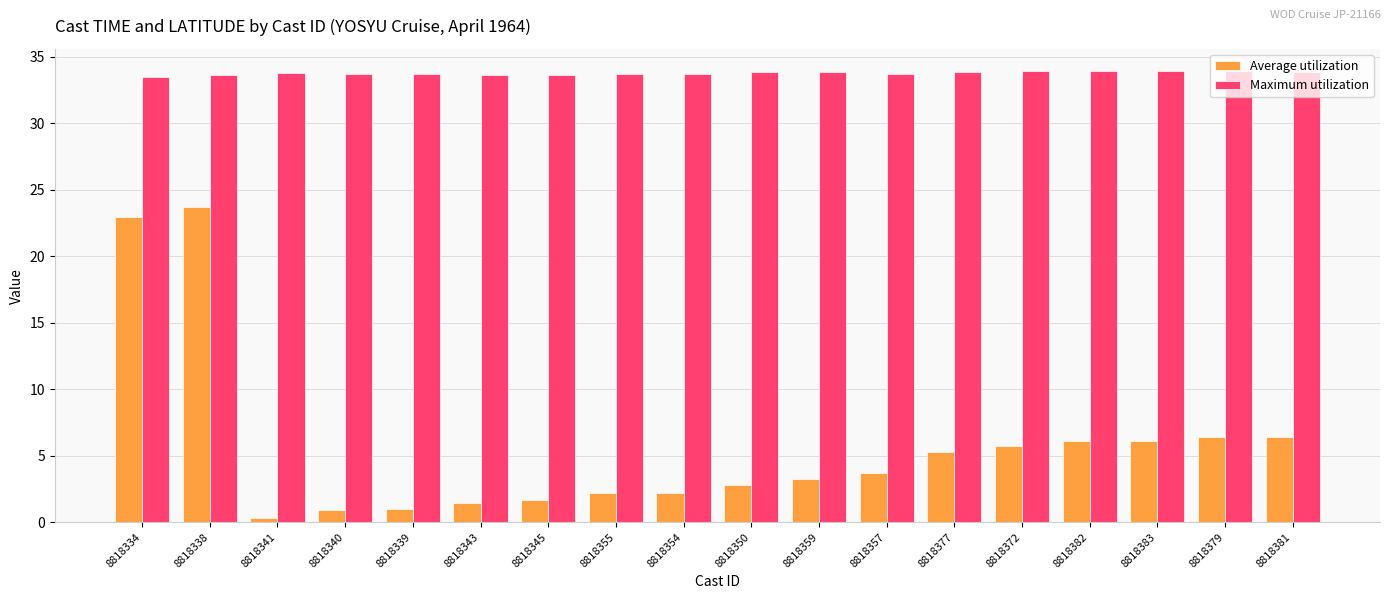

What is the average value of the Maximum utilization series?

33.8